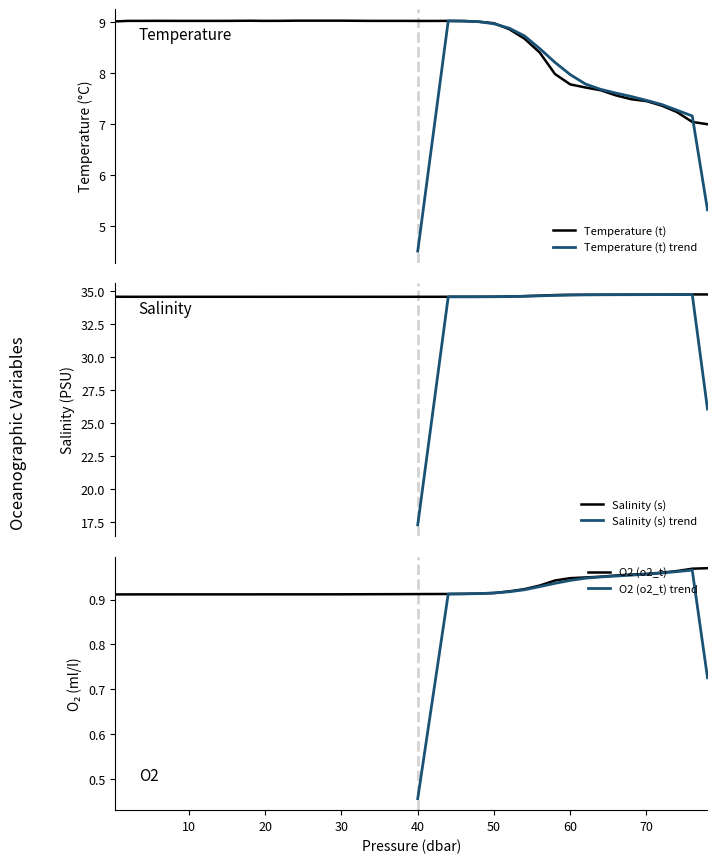

Which series has the largest range (max minus min)?

Temperature (t)